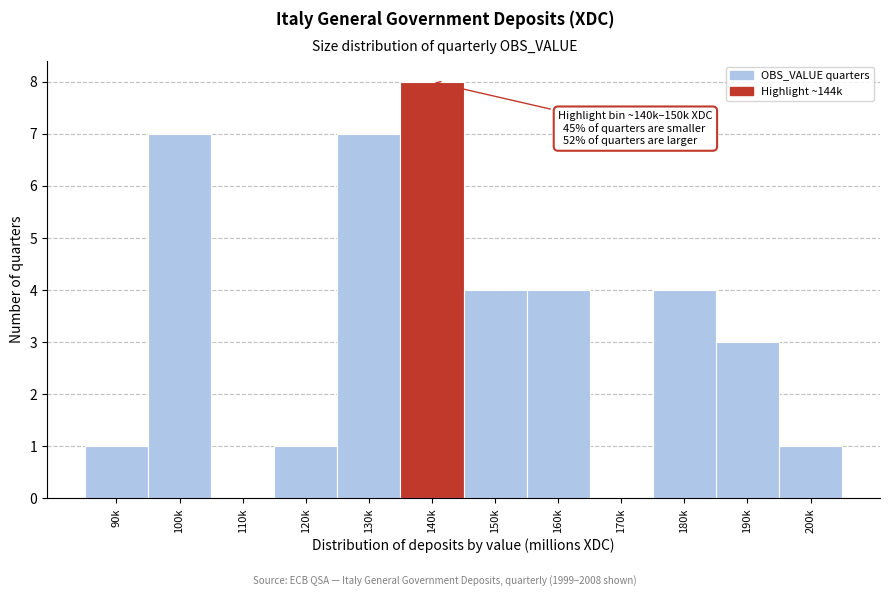

Reading right to left, what are all the values shown in this chart?

200k=1	190k=3	180k=4	170k=0	160k=4	150k=4	140k=8	130k=7	120k=1	110k=0	100k=7	90k=1